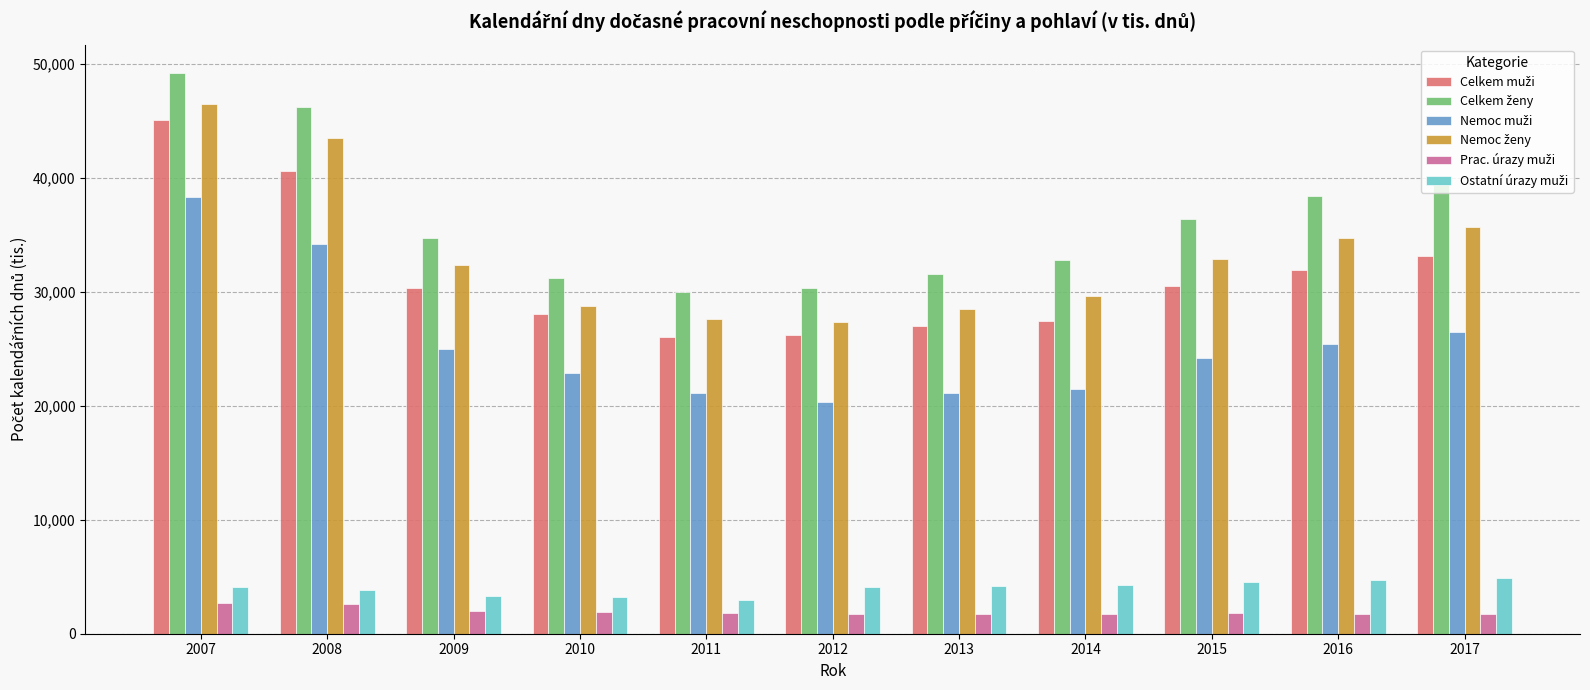

What is the smallest value displayed?

1689.3